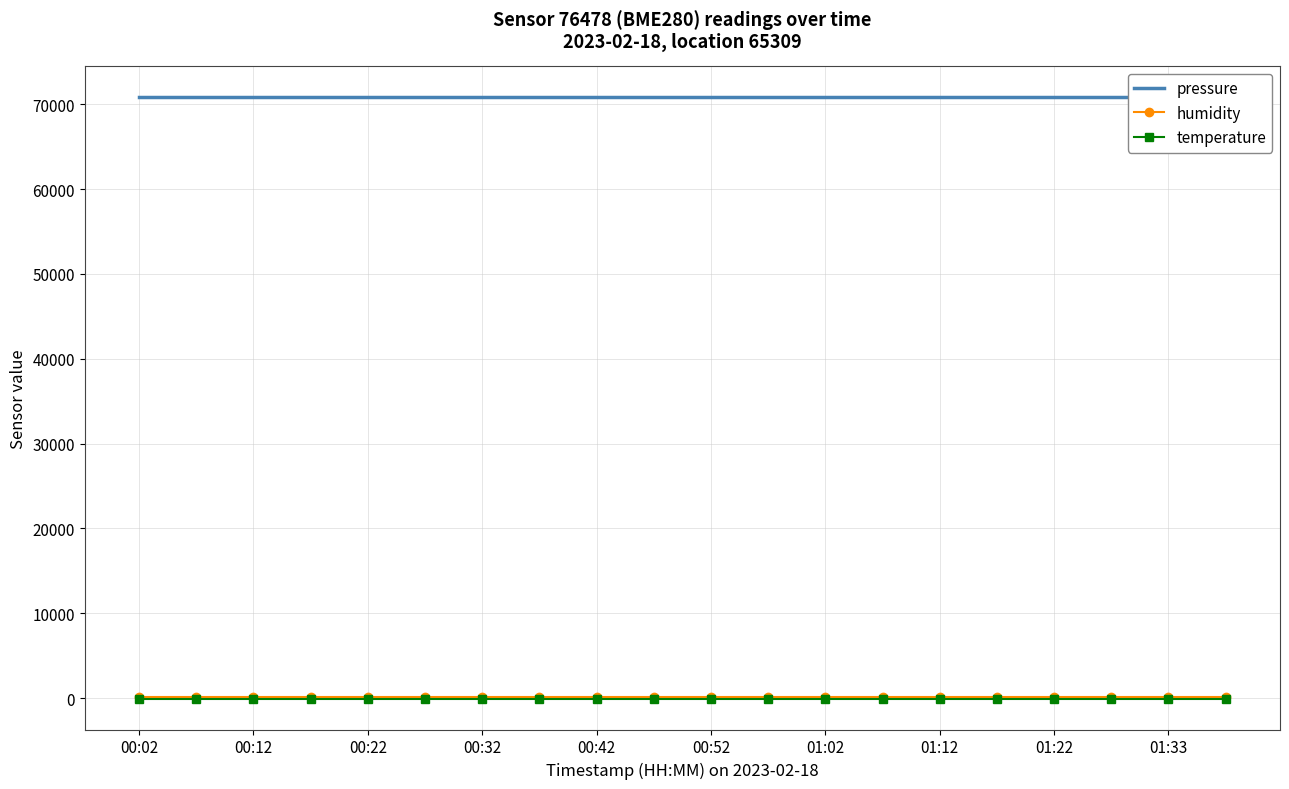

The value of temperature at 00:52 is -57.7. True or false?

False